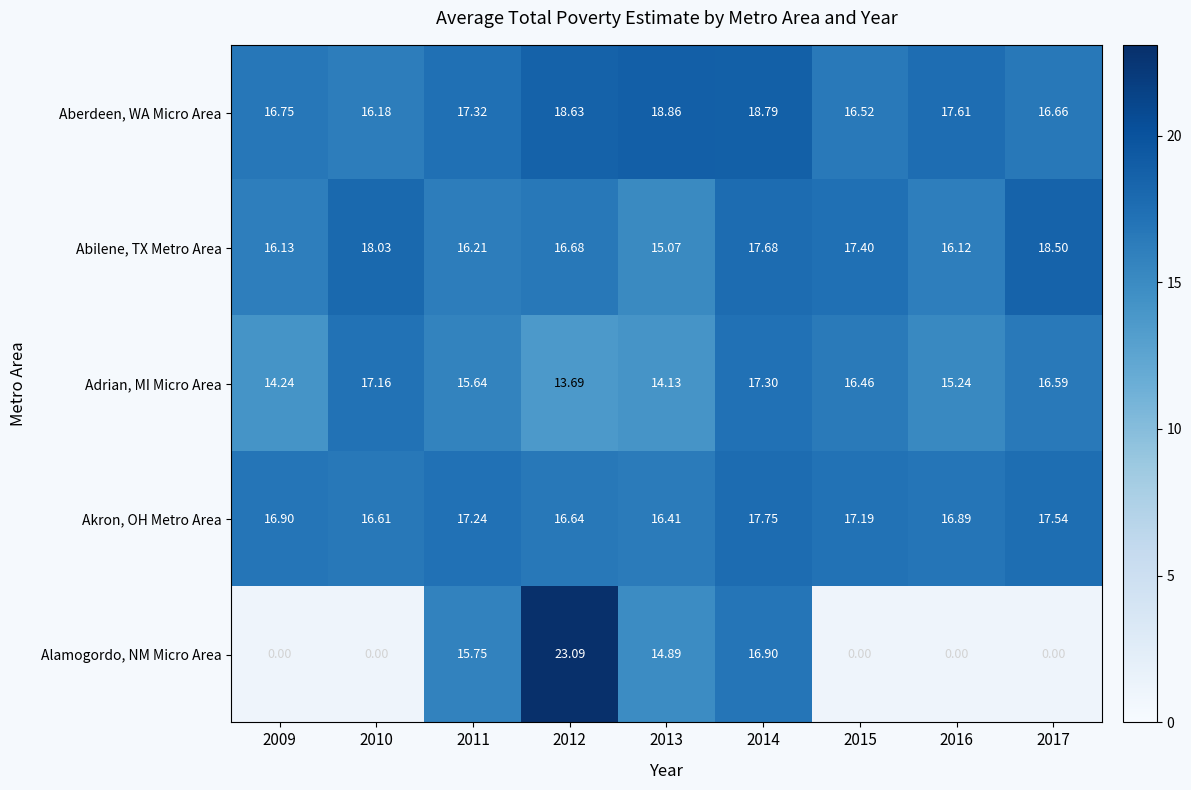

Which label corresponds to the largest value in the chart?

2012